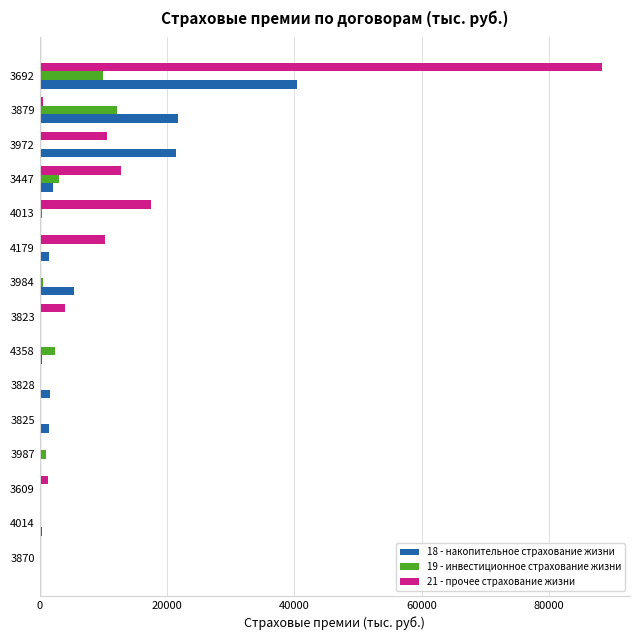

What is the highest value of the 18 - накопительное страхование жизни series?

40353.5